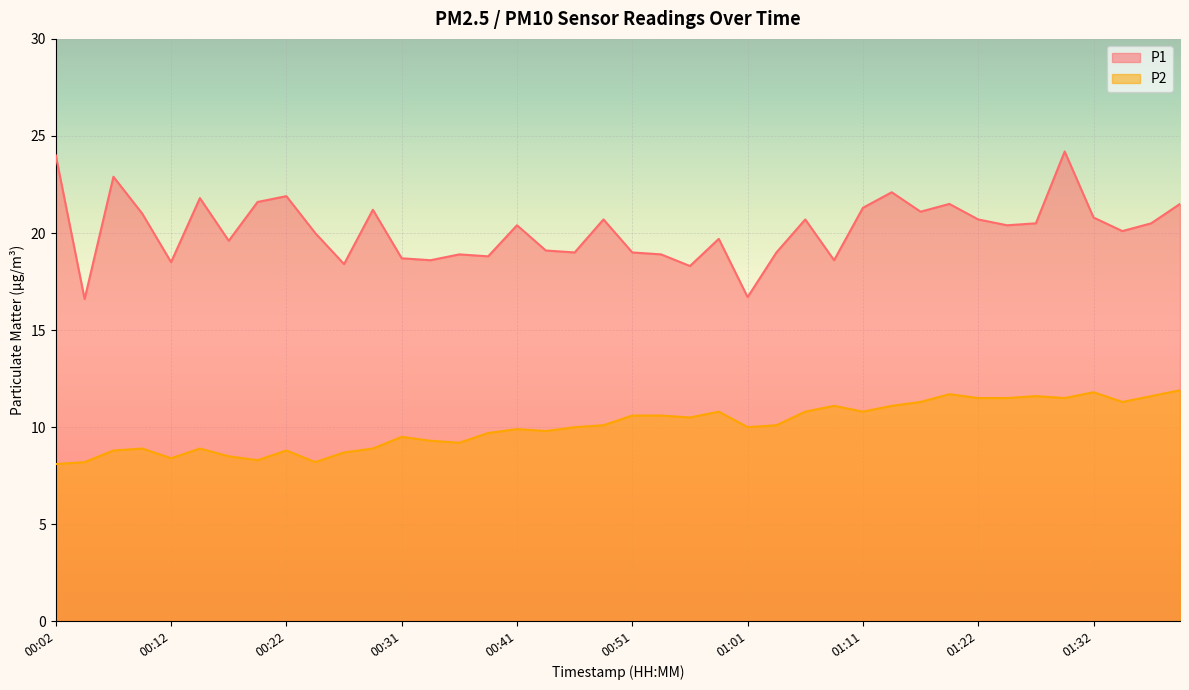

True or false: P1 and P2 intersect in this chart.

False